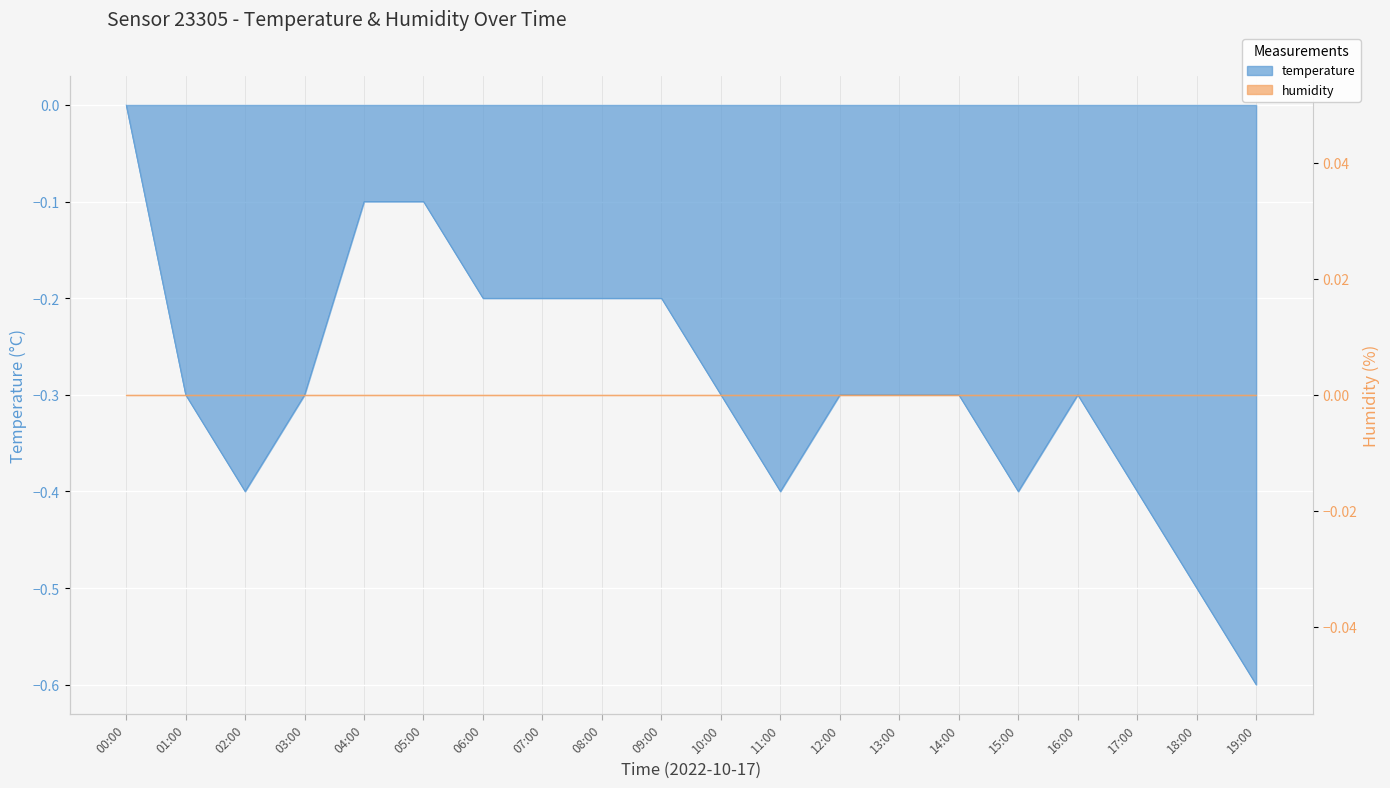

Rank the categories by value from highest to lowest.

00:00, 04:00, 05:00, 06:00, 07:00, 08:00, 09:00, 01:00, 03:00, 10:00, 12:00, 13:00, 14:00, 16:00, 02:00, 11:00, 15:00, 17:00, 18:00, 19:00